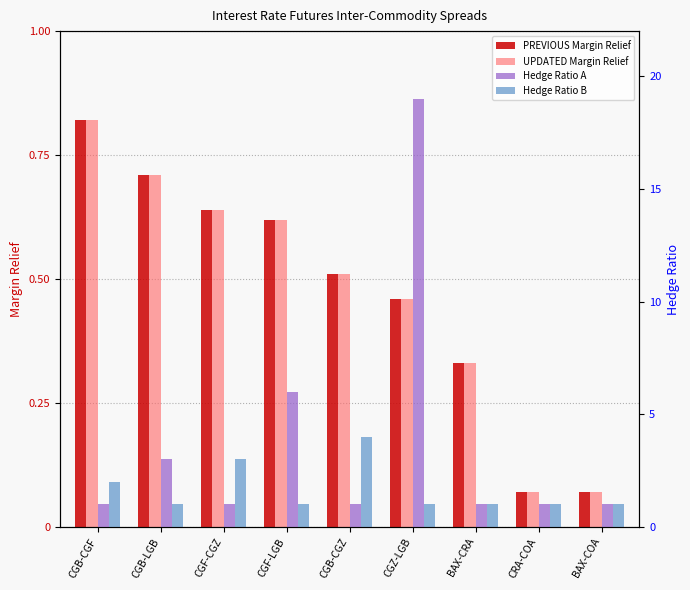

What is the approximate value of UPDATED Margin Relief at BAX-COA?

0.1